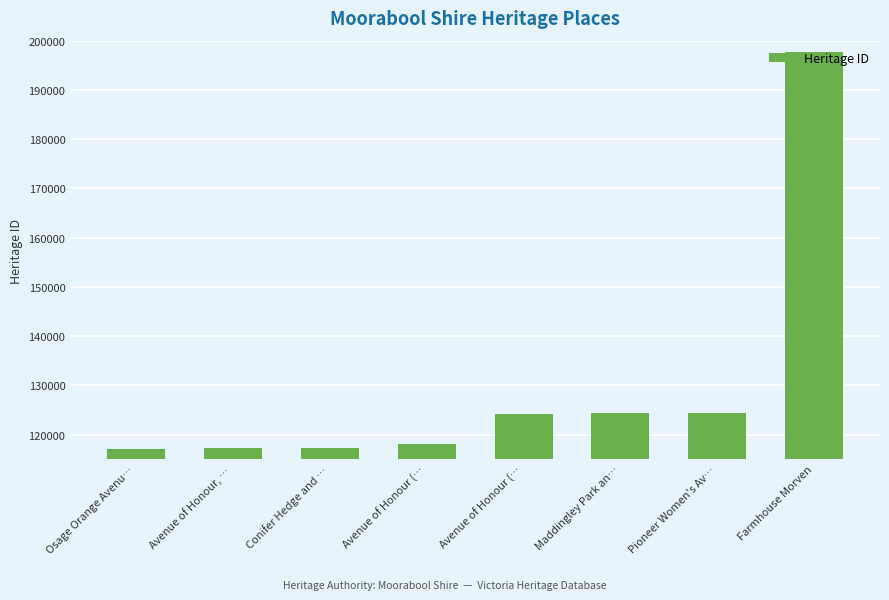

Reading left to right, transcribe all the data shown in this chart.

117041	117381	117383	118037	124291	124324	124325	197645